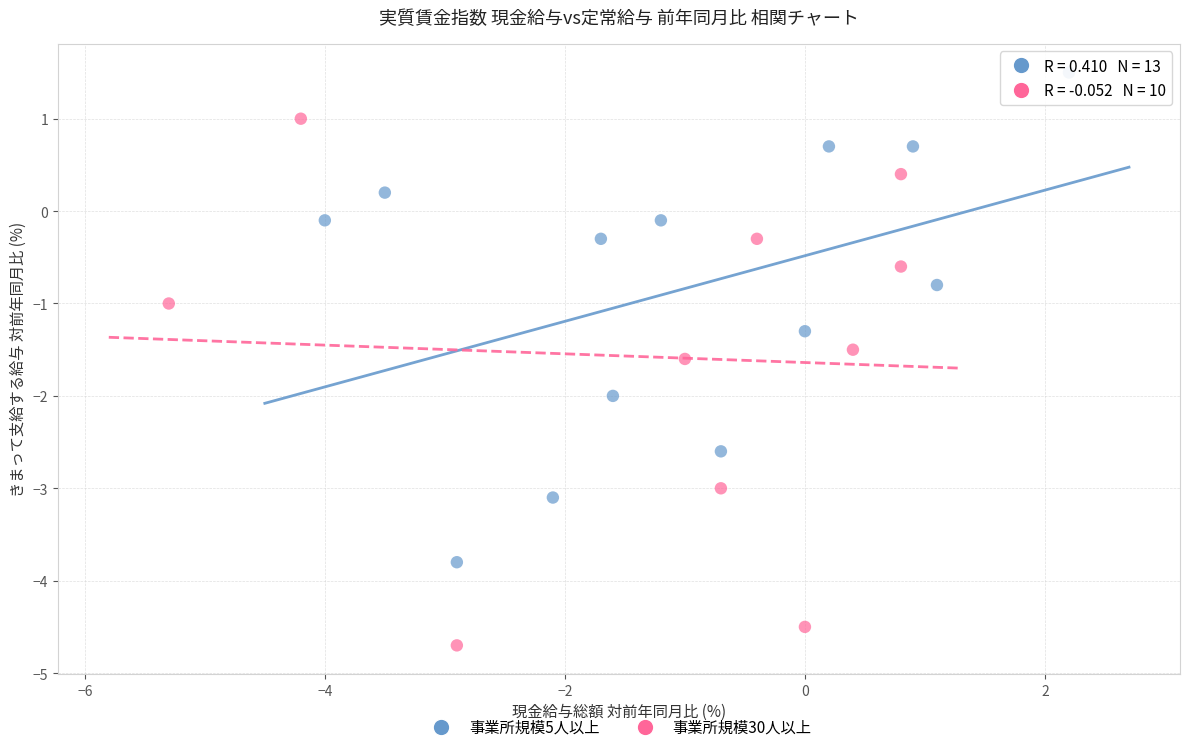

Which series contains the highest Y value?

事業所規模5人以上